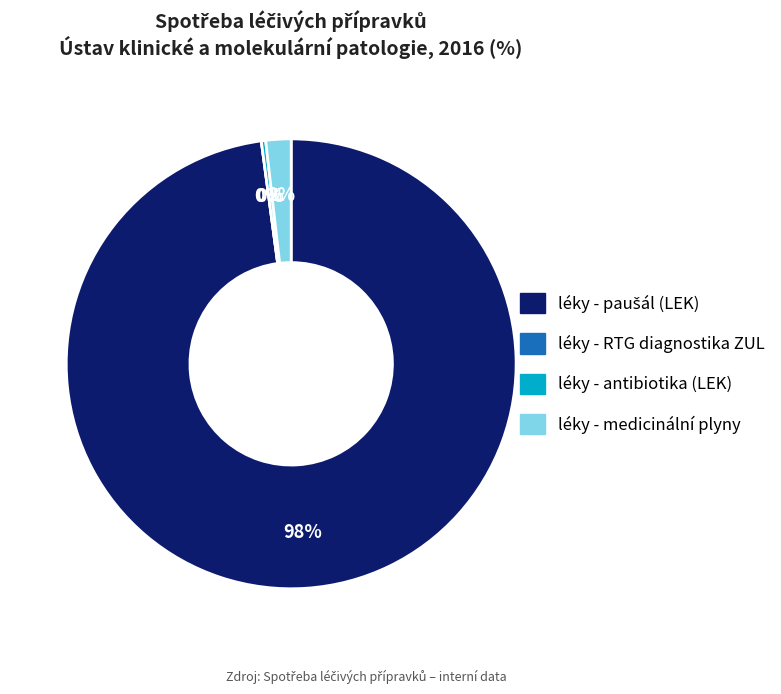

How much of the chart is everything except léky - RTG diagnostika ZUL?

100.0%